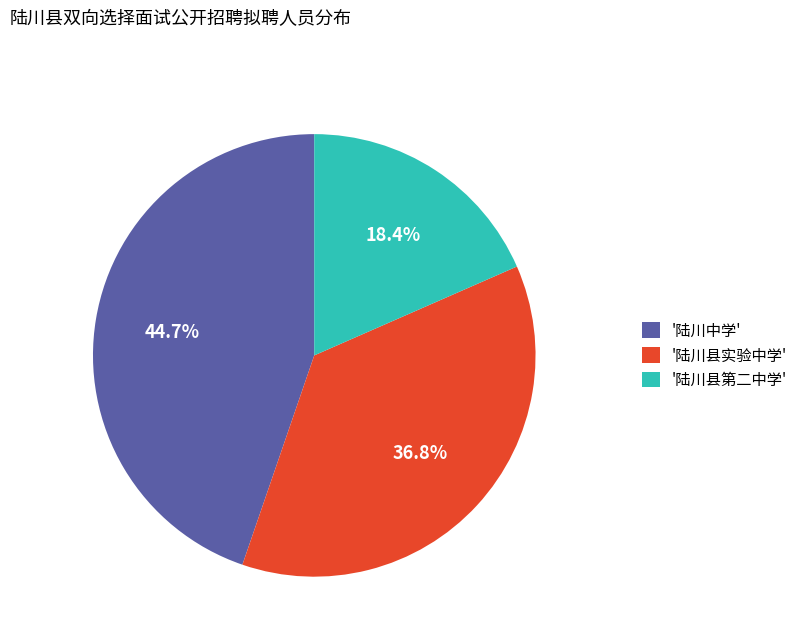

Rank the categories by value from lowest to highest.

'陆川县第二中学', '陆川县实验中学', '陆川中学'